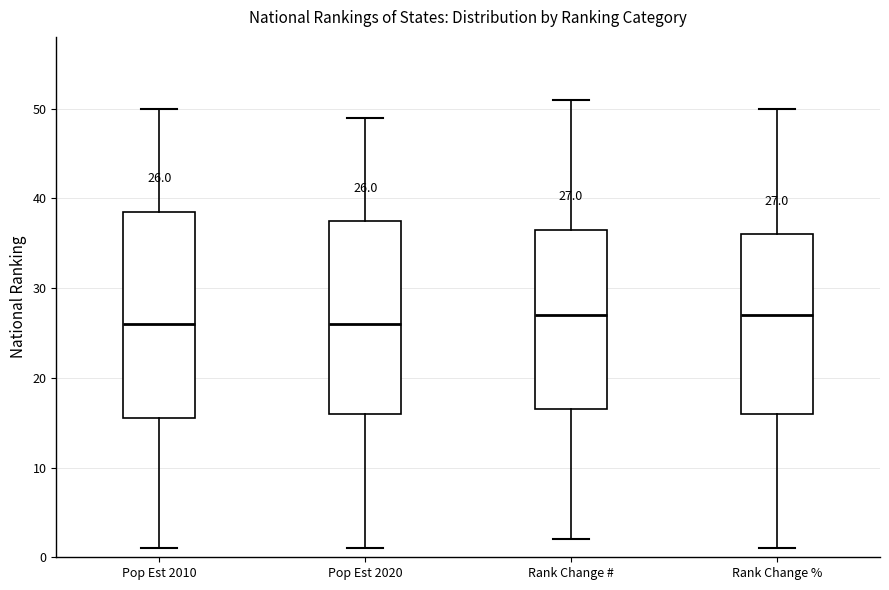

Comparing the boxes themselves (not the whiskers), which one is the tallest?

Pop Est 2010